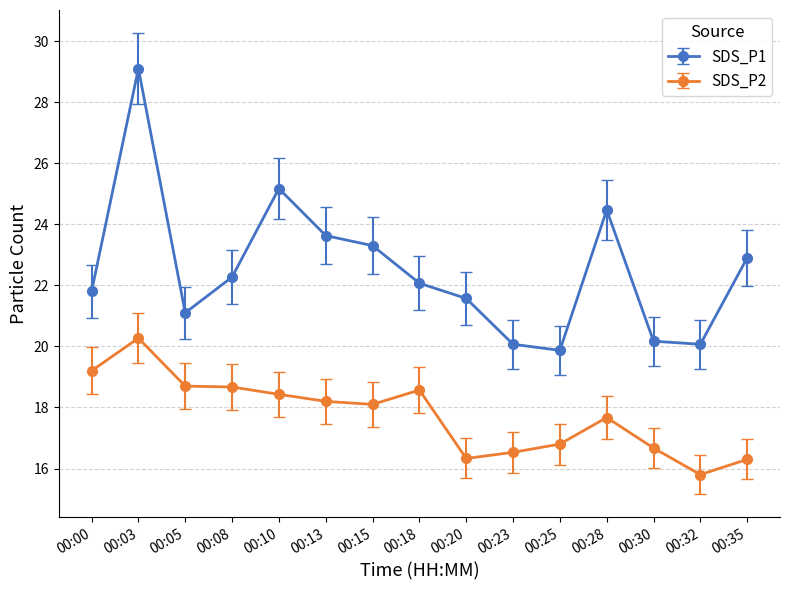

What is the value of the SDS_P1 point at the 5th from the left?

25.2